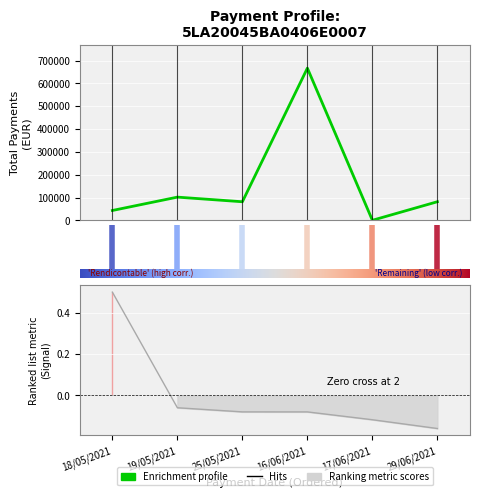

Is it true that the value at 29/06/2021 is 25934.6?

False